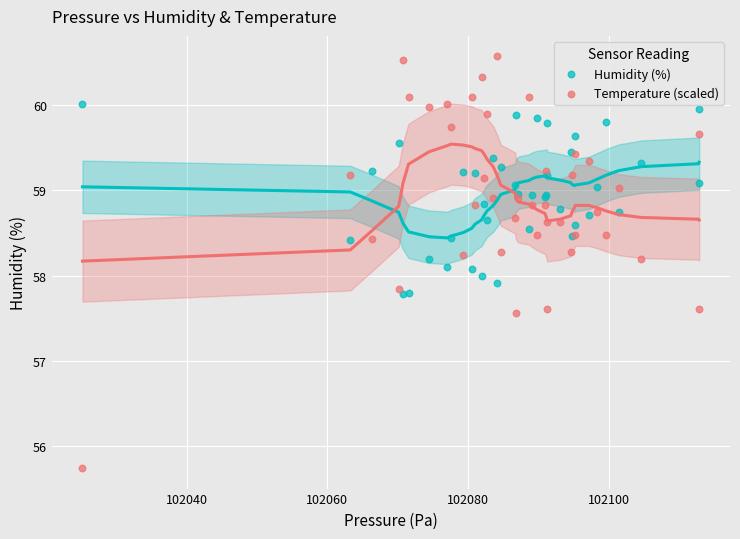

Which series reaches the maximum Y coordinate?

Temperature (scaled)